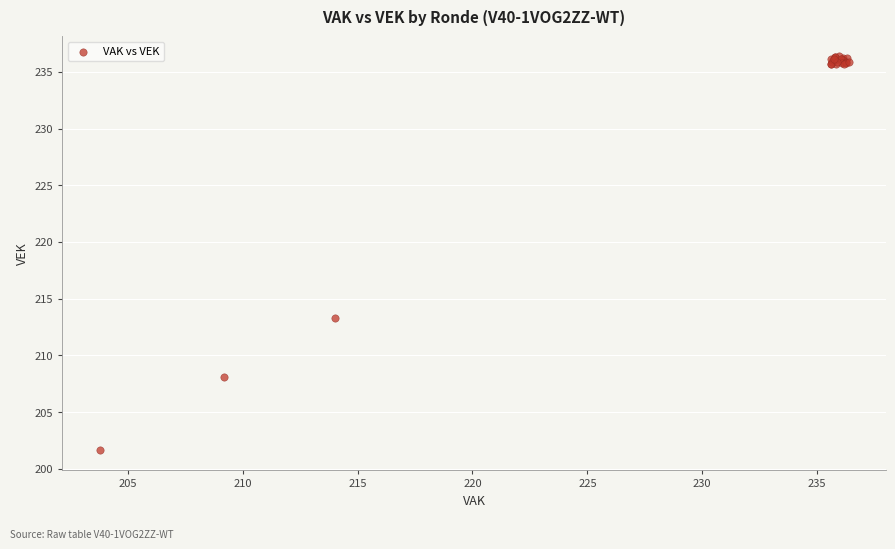

What Y value in the scatter plot is closest to 219?

213.3